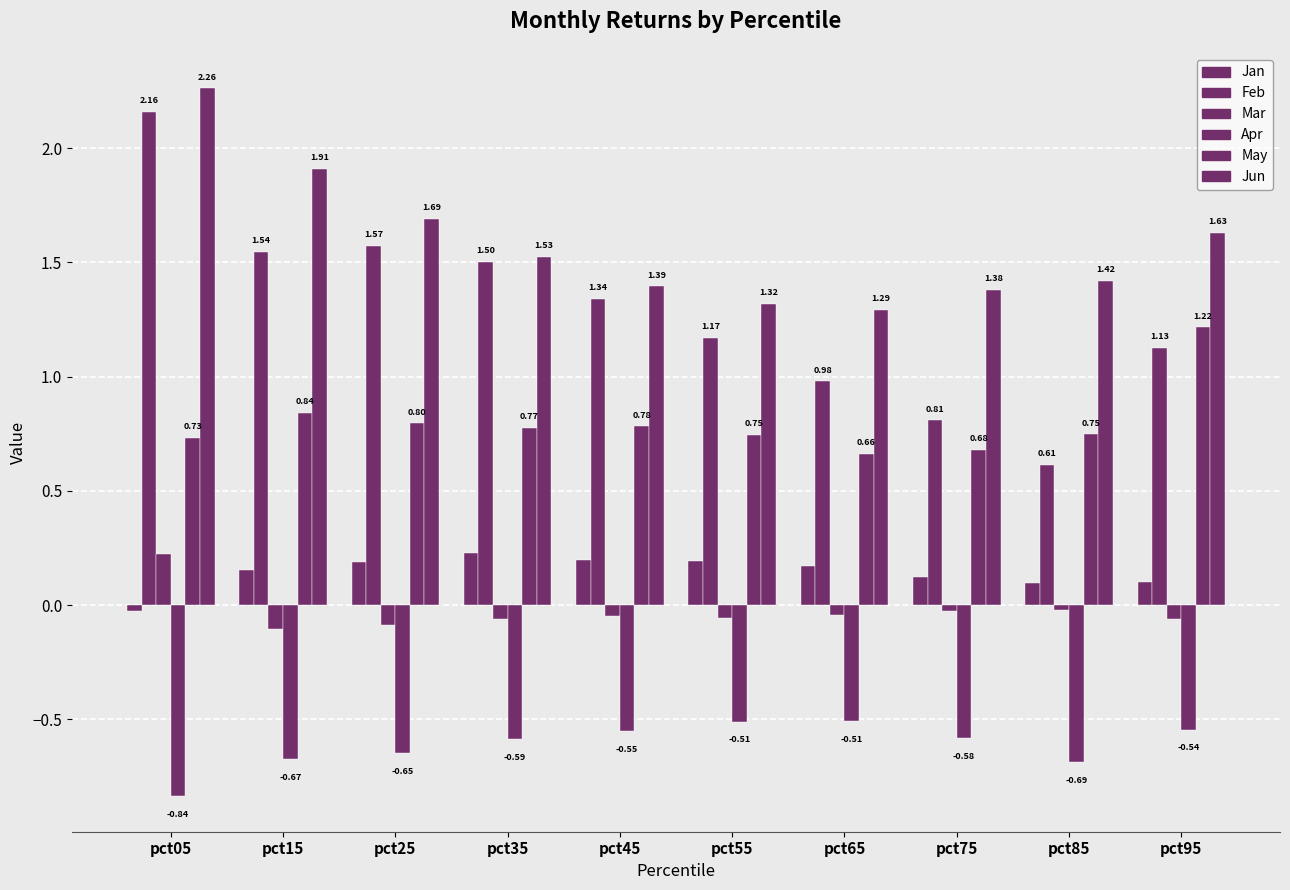

How many distinct data groups are displayed?

6